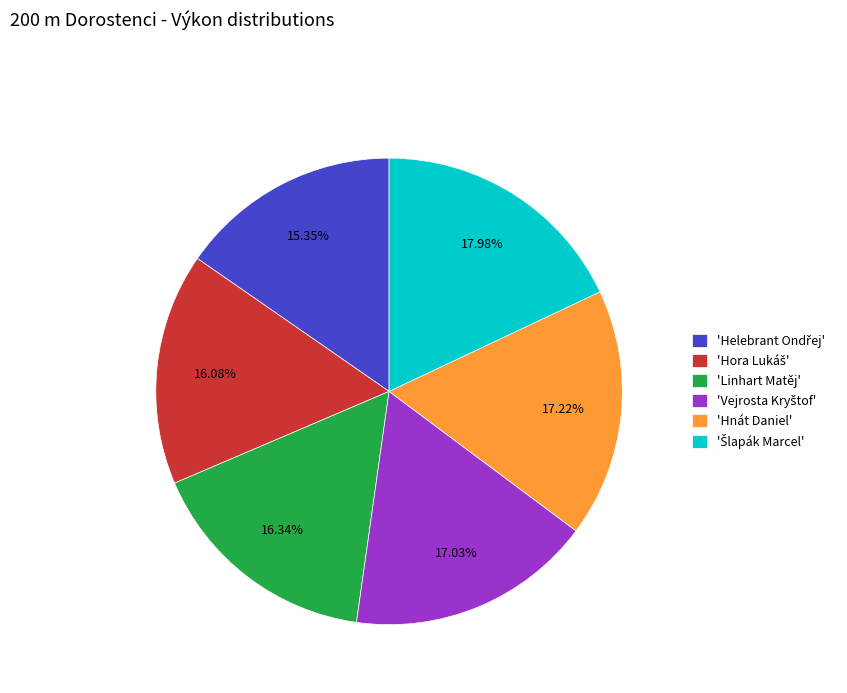

Is there a majority slice in this chart?

No